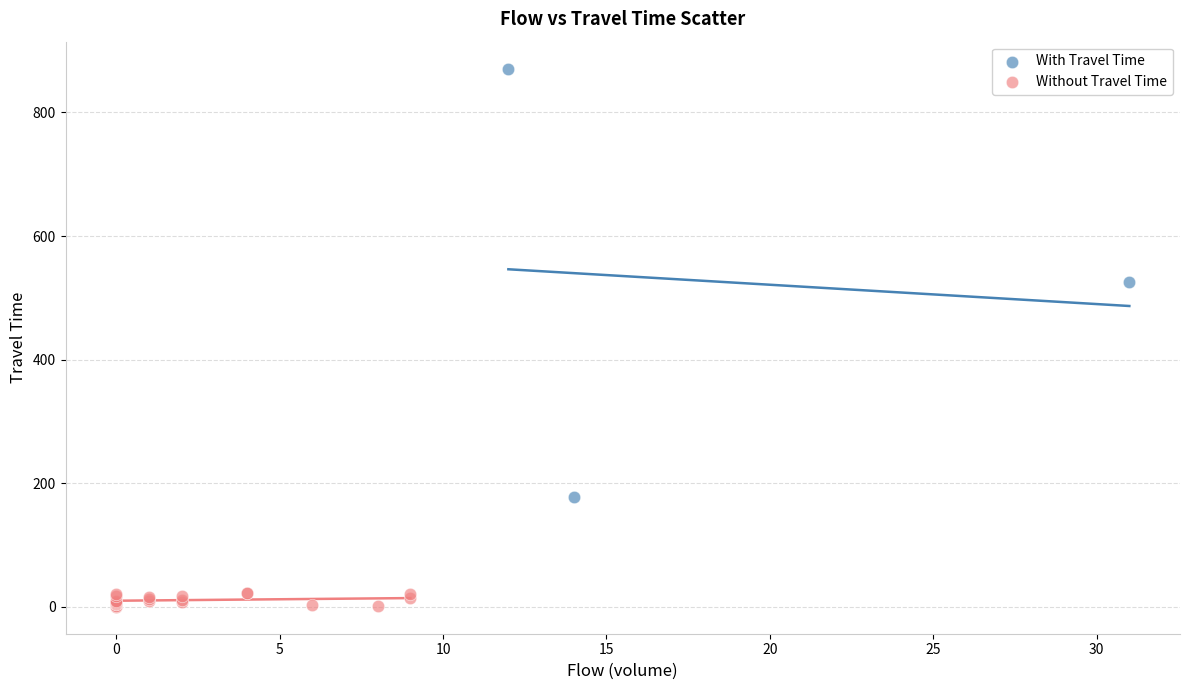

Which series reaches the minimum Y coordinate?

Without Travel Time